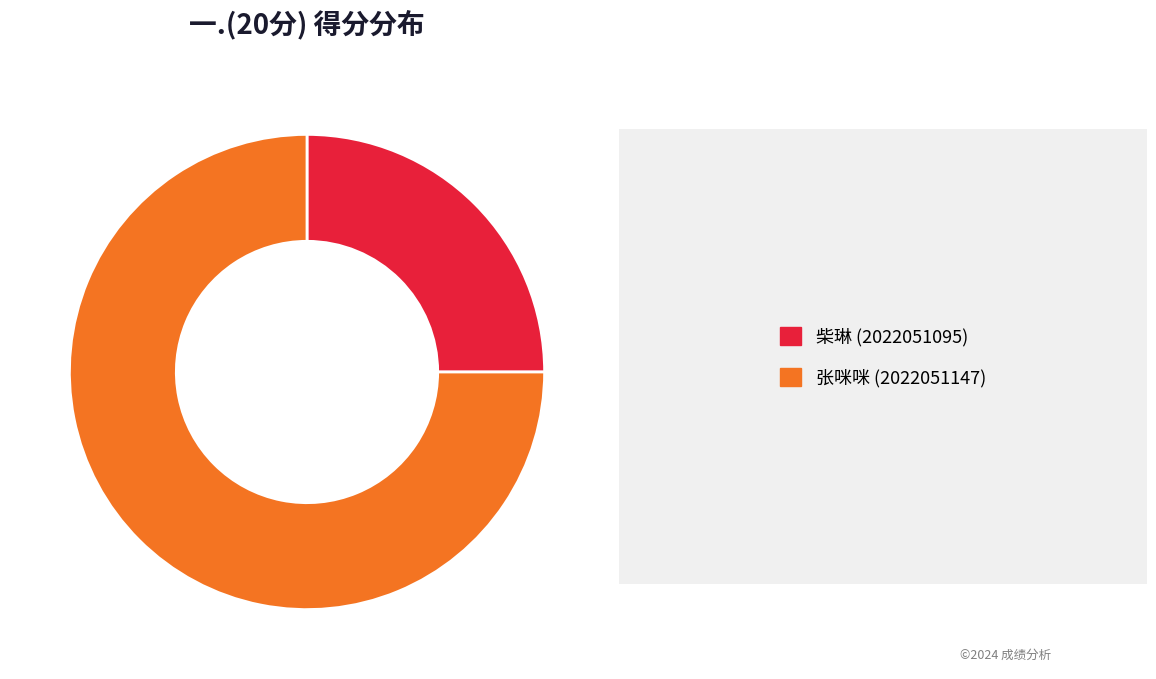

Does any single category account for the majority?

Yes